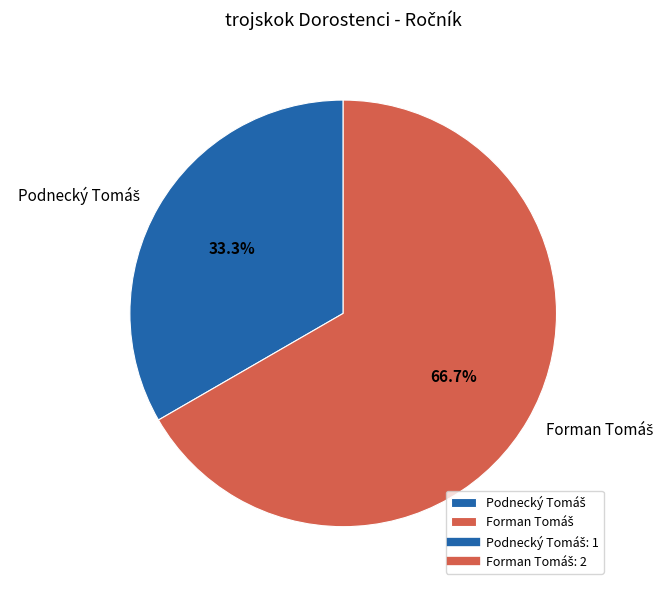

Is there a majority slice in this chart?

Yes